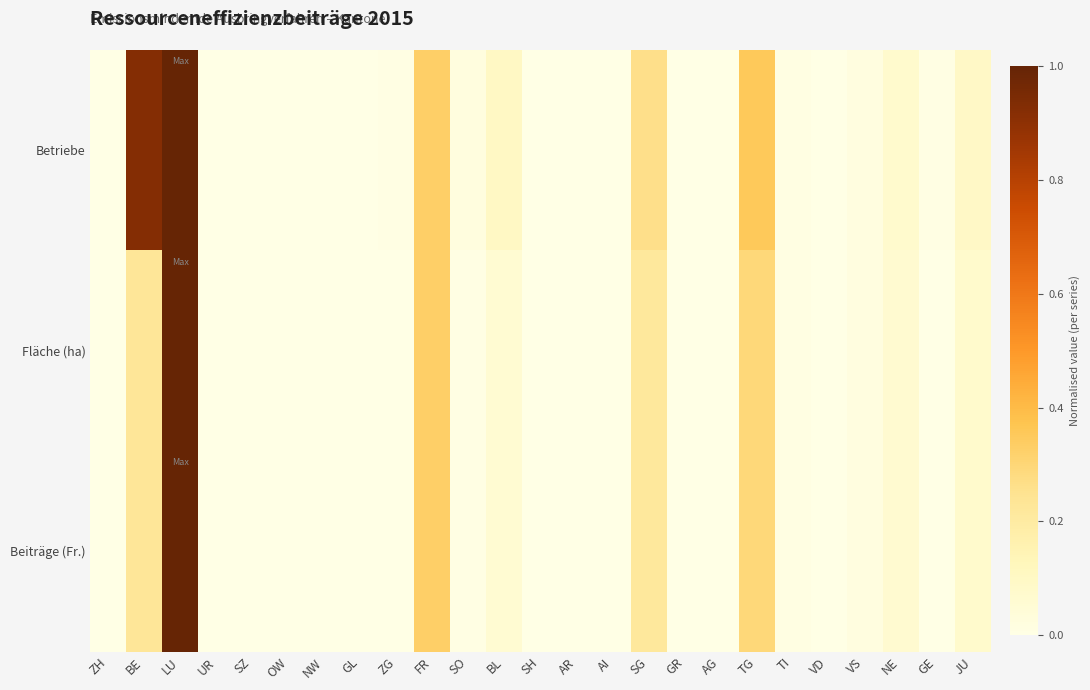

At which category is the sum across all series the highest?

LU